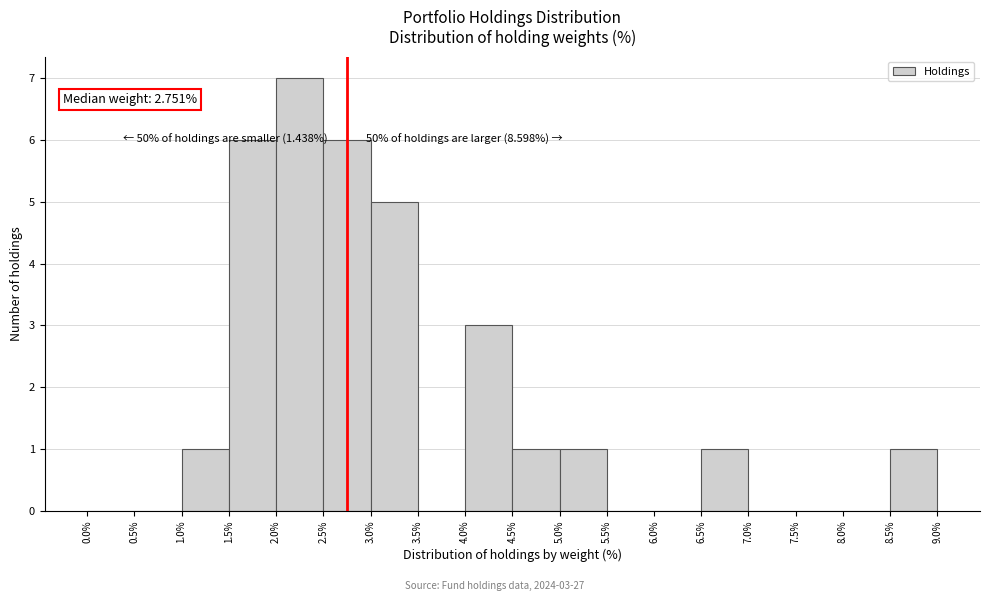

Which range on the x-axis has the tallest bar?

2.0% to 2.5%